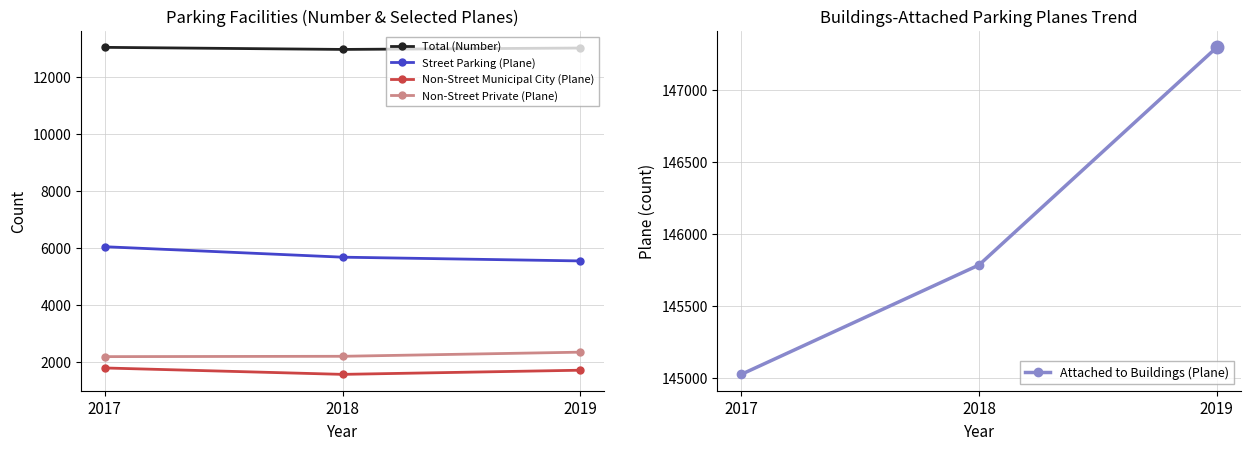

What are all the series names shown in the legend?

Total (Number), Street Parking (Plane), Non-Street Municipal City (Plane), Non-Street Private (Plane), Attached to Buildings (Plane)